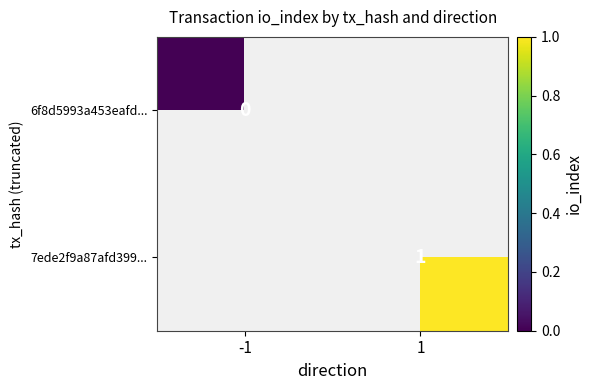

Is the value of 6f8d5993a453eafd... at -1 greater than the value of 7ede2f9a87afd399... at 1?

No